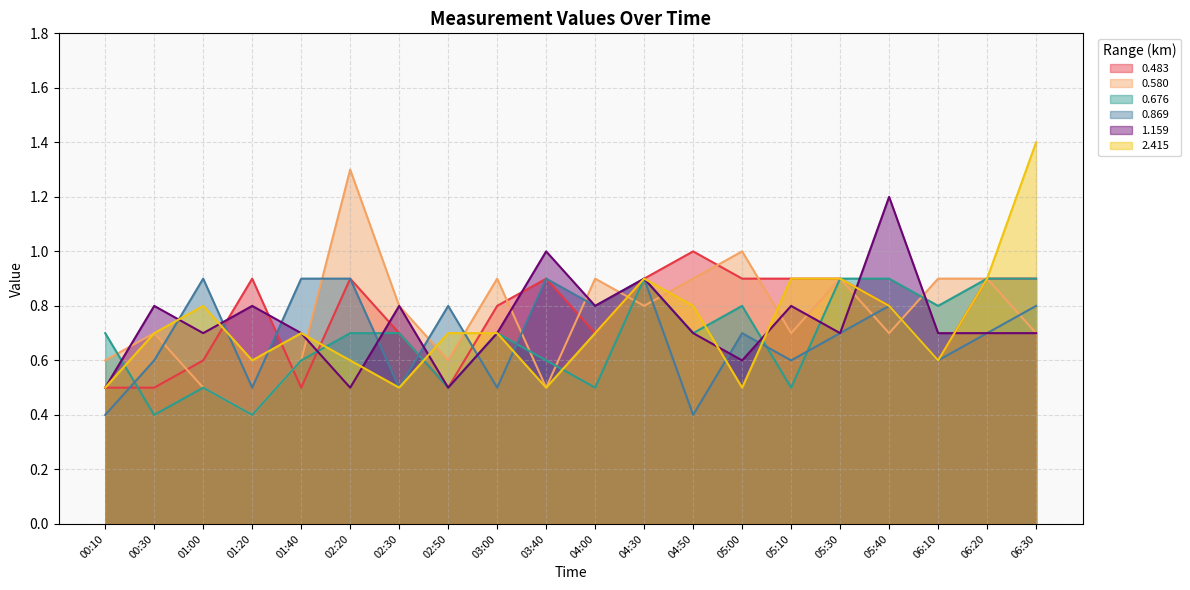

What is the maximum value for 1.159?

1.2